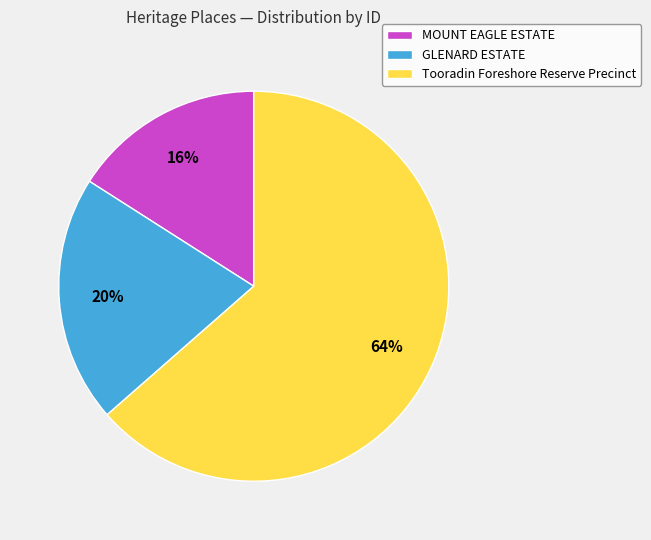

Rank the categories by value from lowest to highest.

MOUNT EAGLE ESTATE, GLENARD ESTATE, Tooradin Foreshore Reserve Precinct